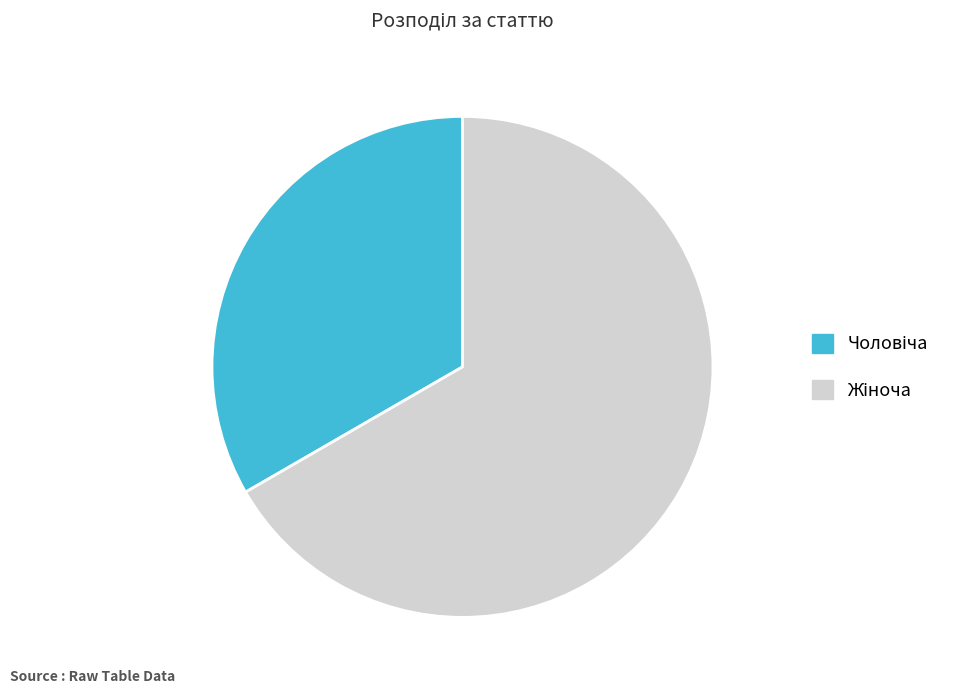

Is there any slice that represents more than half of the pie?

Yes